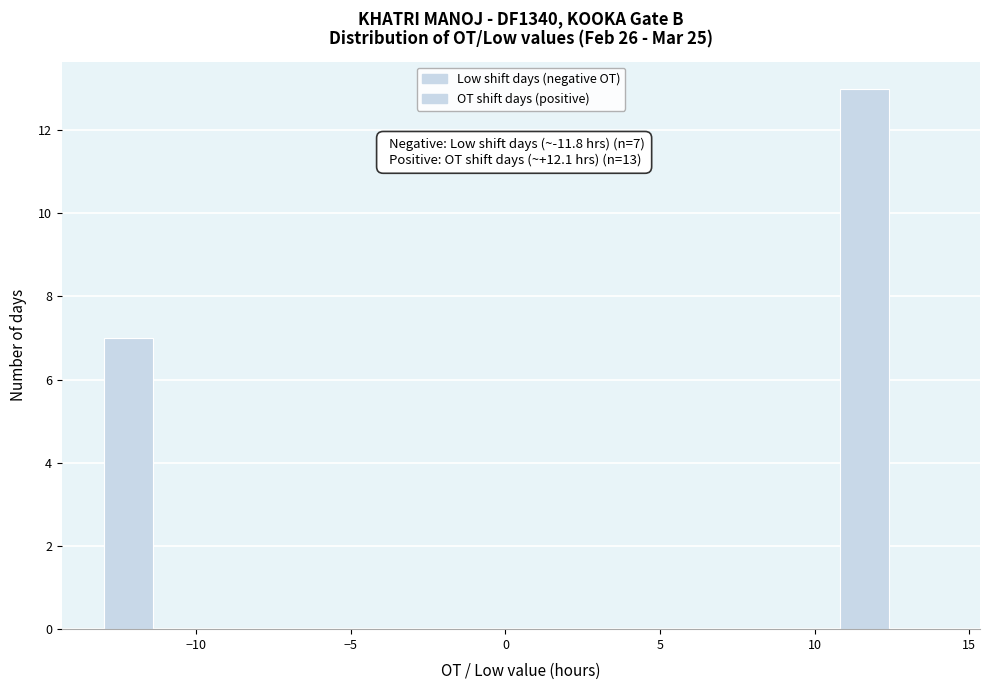

Read against the x-axis, roughly where is the centre of the tallest bar?

11.5